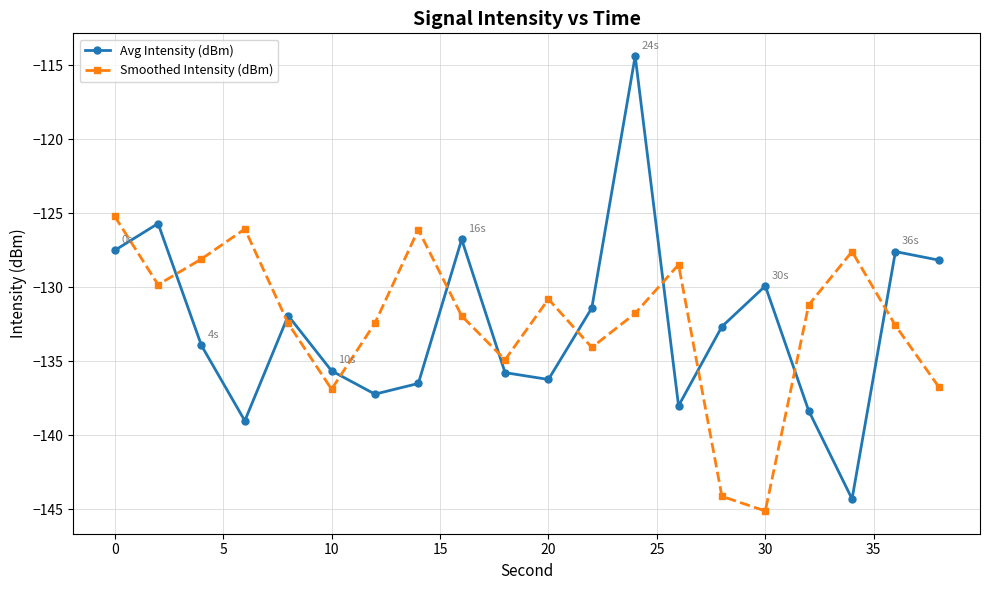

What is the value of the Avg Intensity (dBm) point at the 9th from the left?

-126.8